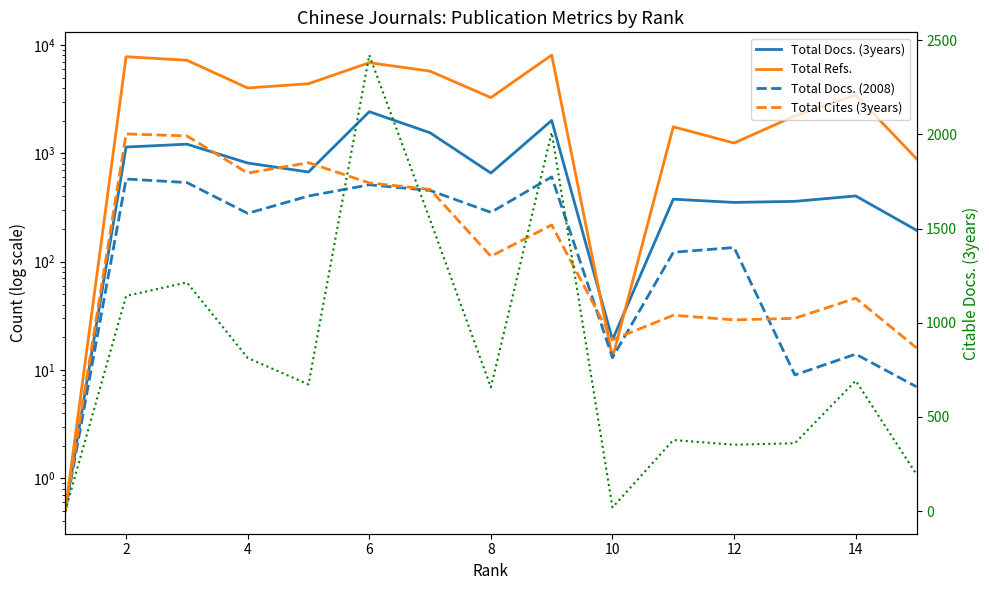

Which series has the largest total across all categories?

Total Refs.